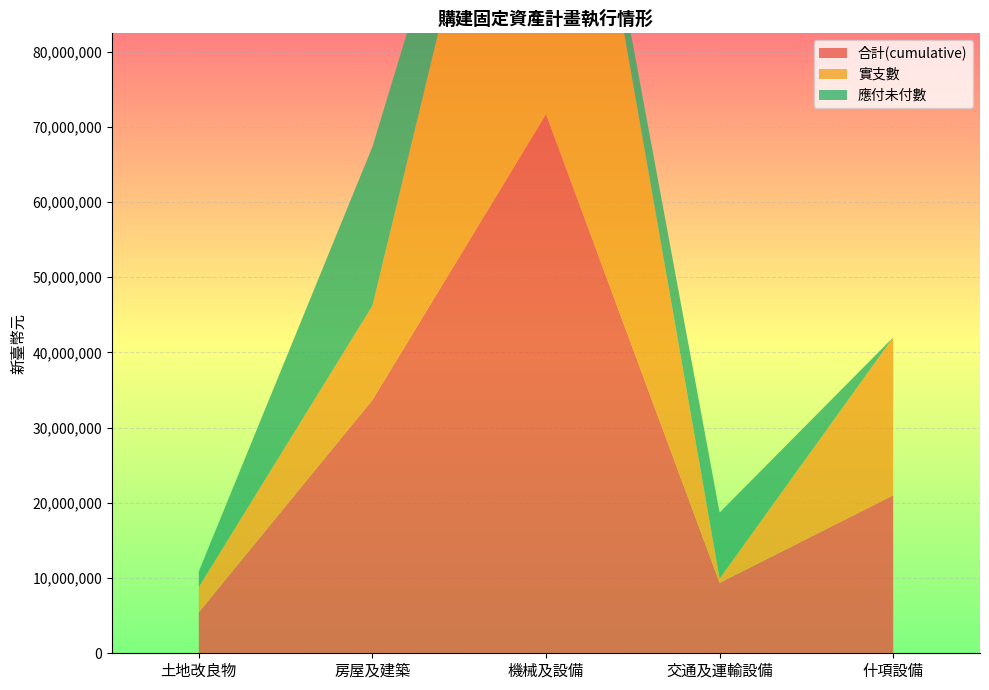

Reading left to right, list all the values displayed in this chart.

合計(cumulative): 土地改良物=5445778	房屋及建築=33672007	機械及設備=71675105	交通及運輸設備=9355551	什項設備=21002097
實支數: 土地改良物=3362475	房屋及建築=12531051	機械及設備=70231676	交通及運輸設備=564275	什項設備=21002097
應付未付數: 土地改良物=2083303	房屋及建築=21140956	機械及設備=1443429	交通及運輸設備=8791276	什項設備=0